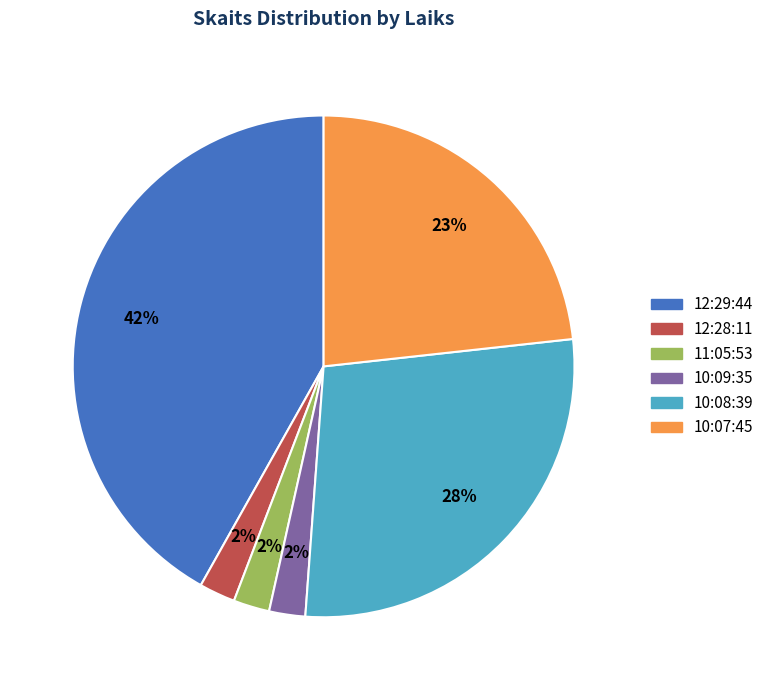

To the nearest percent, what is the difference between the 12:29:44 and 12:28:11 slice percentages?

40%